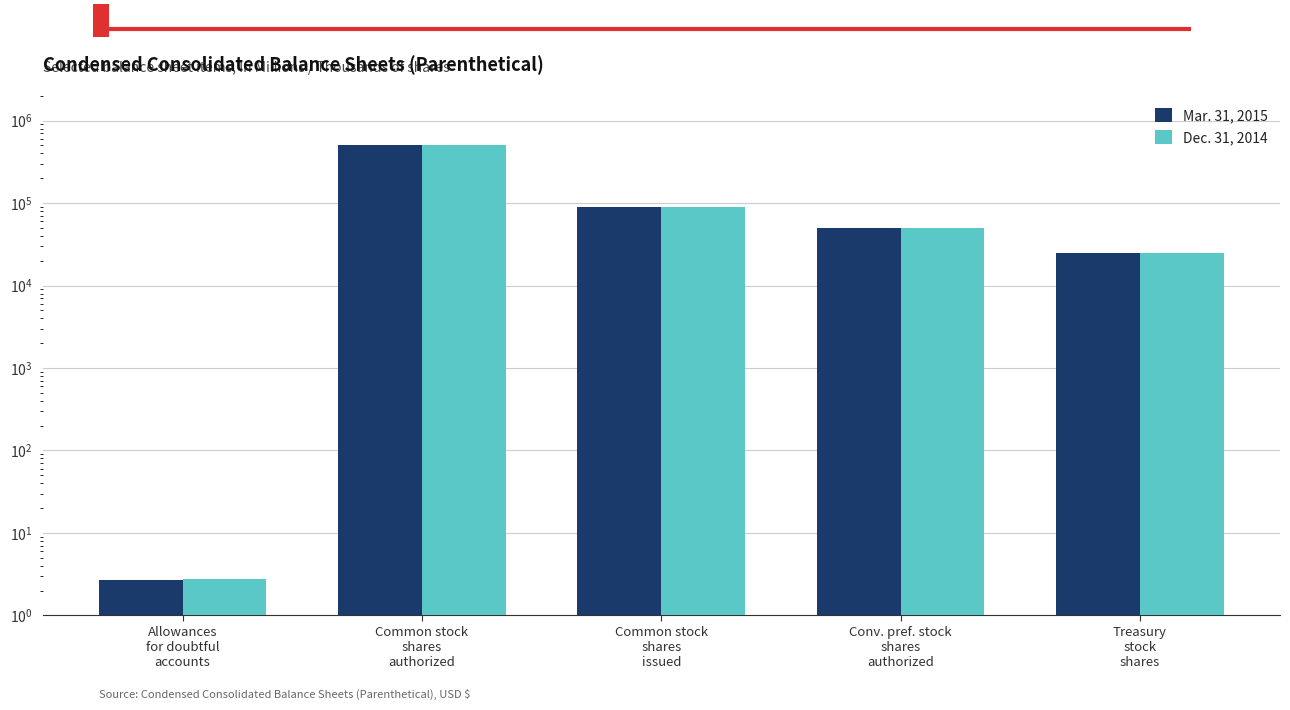

Are the bars grouped side by side (vs. stacked)?

Yes